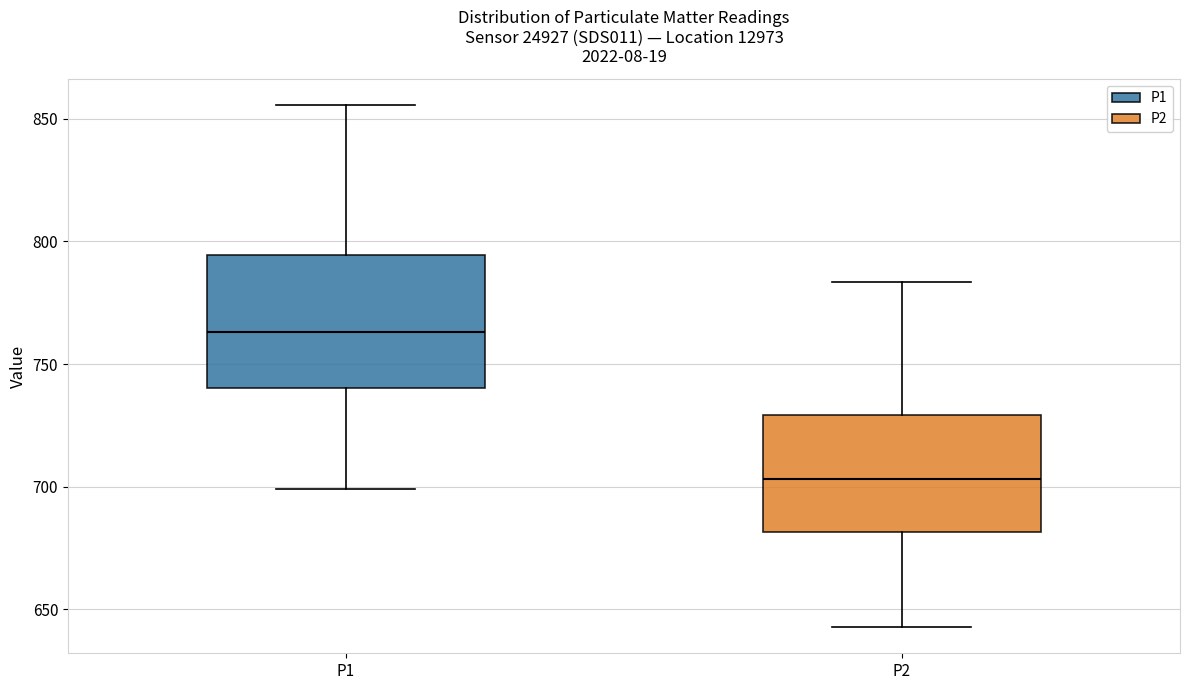

Reading left to right, read every box against the y-axis: the position of its median line, the range the box covers, and the ends of its whiskers. The values are not printed on the chart, so give them approximately, as read against the axis.

P1: median 765, box 740 to 795, whiskers 700 to 855
P2: median 705, box 680 to 730, whiskers 645 to 785